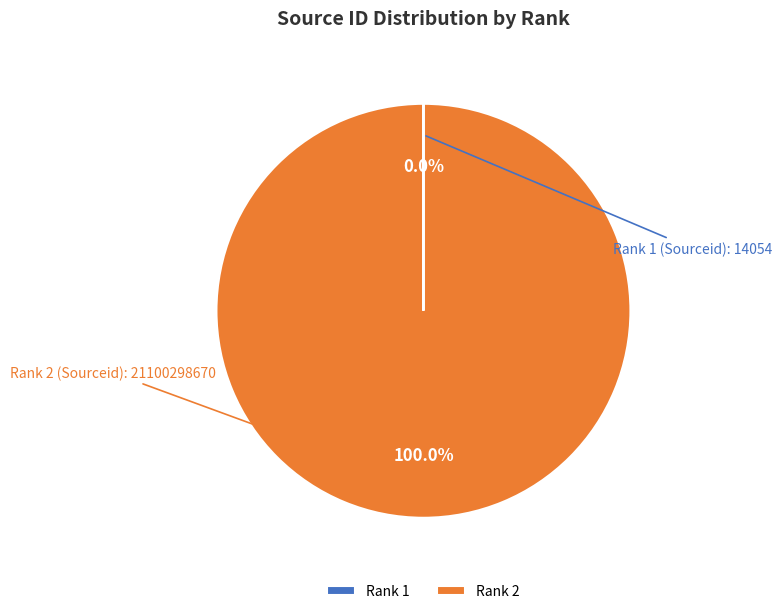

Which slice is the largest?

Rank 2